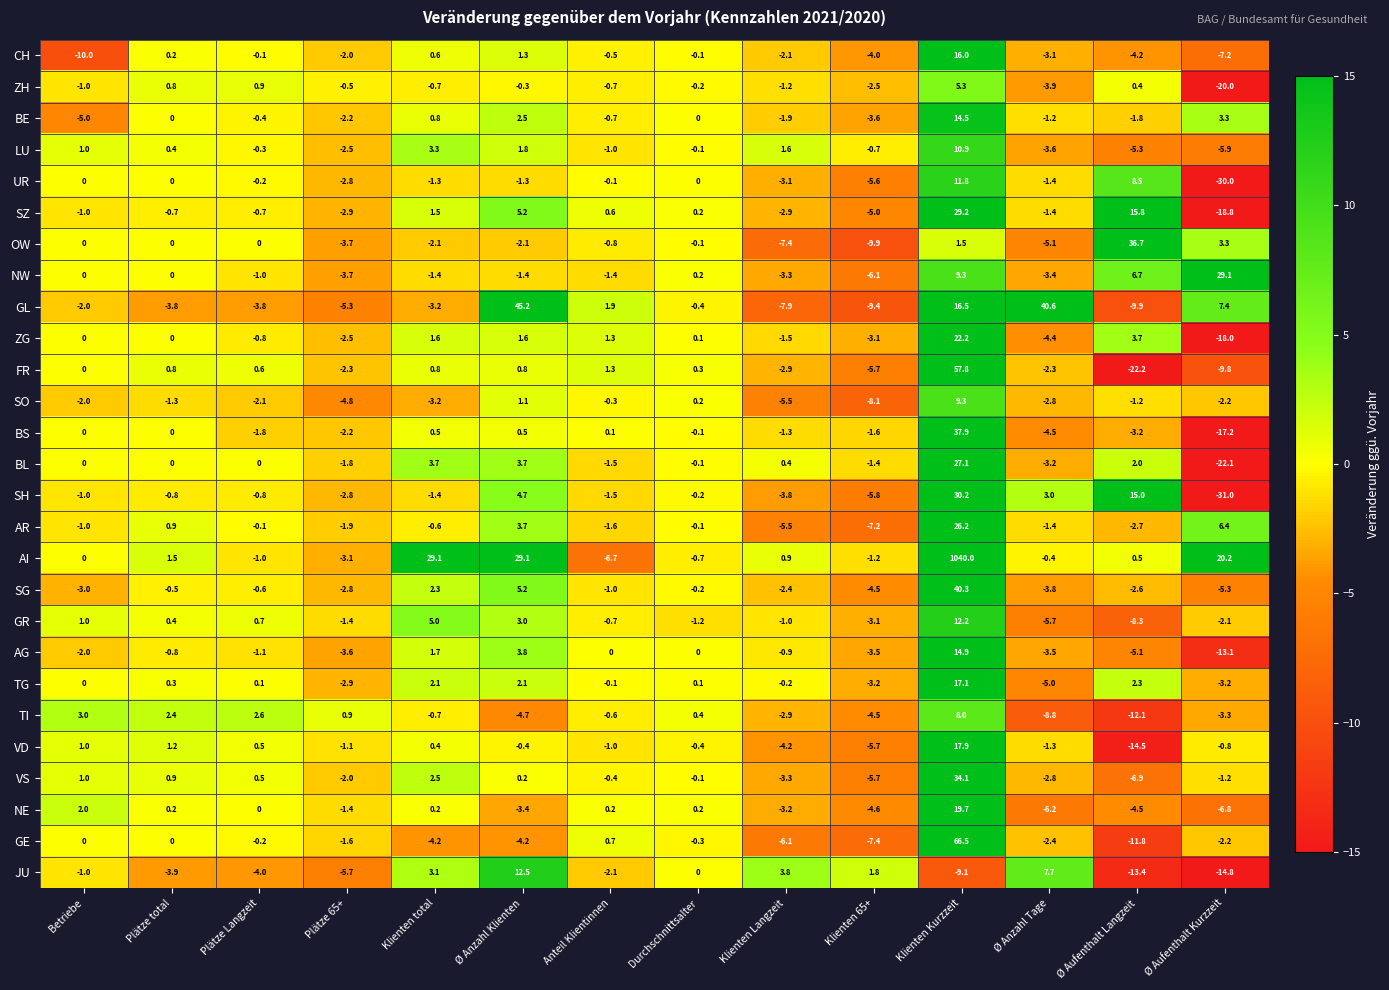

Read the SH value at Ø Anzahl Klienten.

4.7